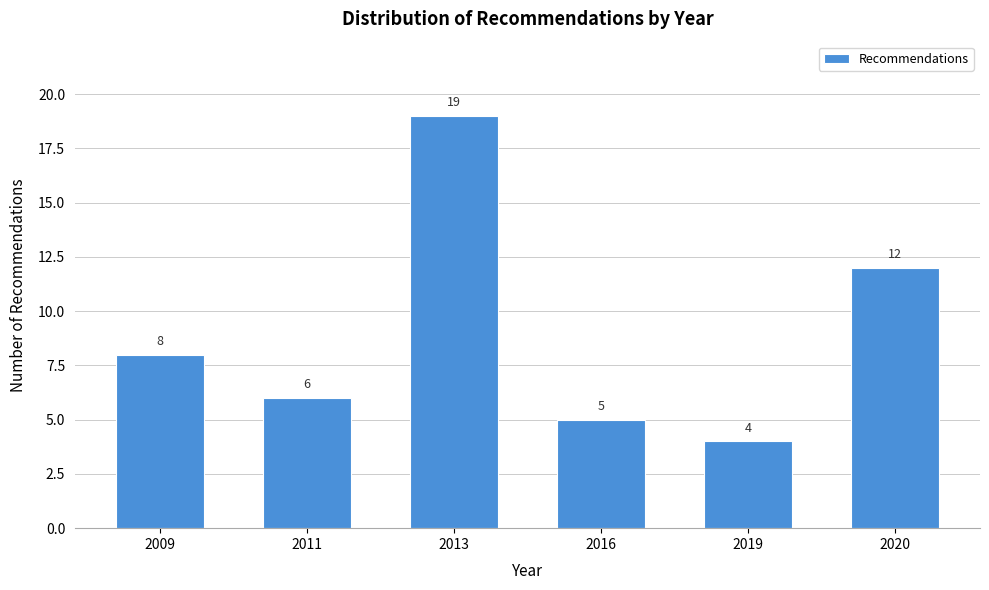

Reading right to left, what are all the values shown in this chart?

2020=12	2019=4	2016=5	2013=19	2011=6	2009=8